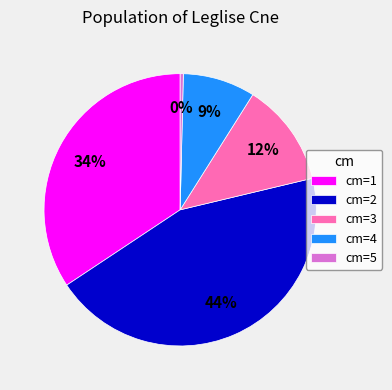

Between cm=1 and cm=2, which is larger?

cm=2